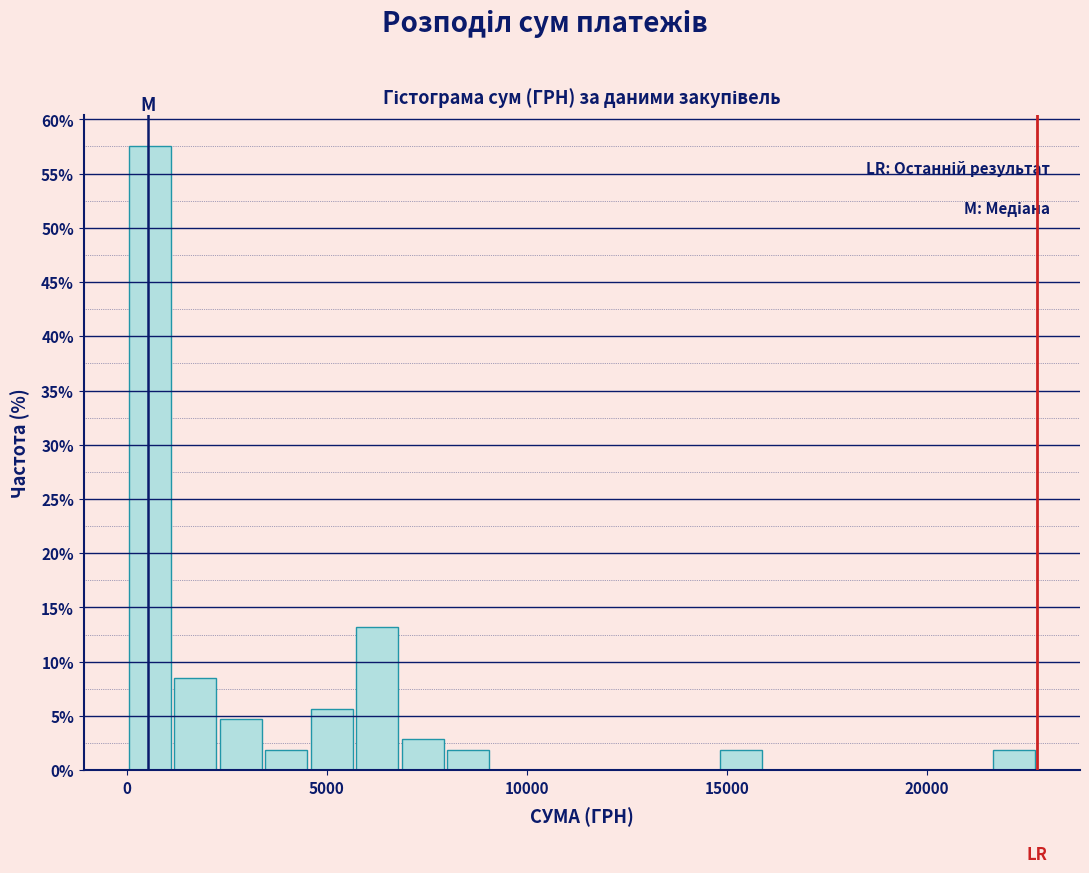

Around what value on the x-axis is the tallest bar? Give the approximate position of its centre, as read against the axis.

500